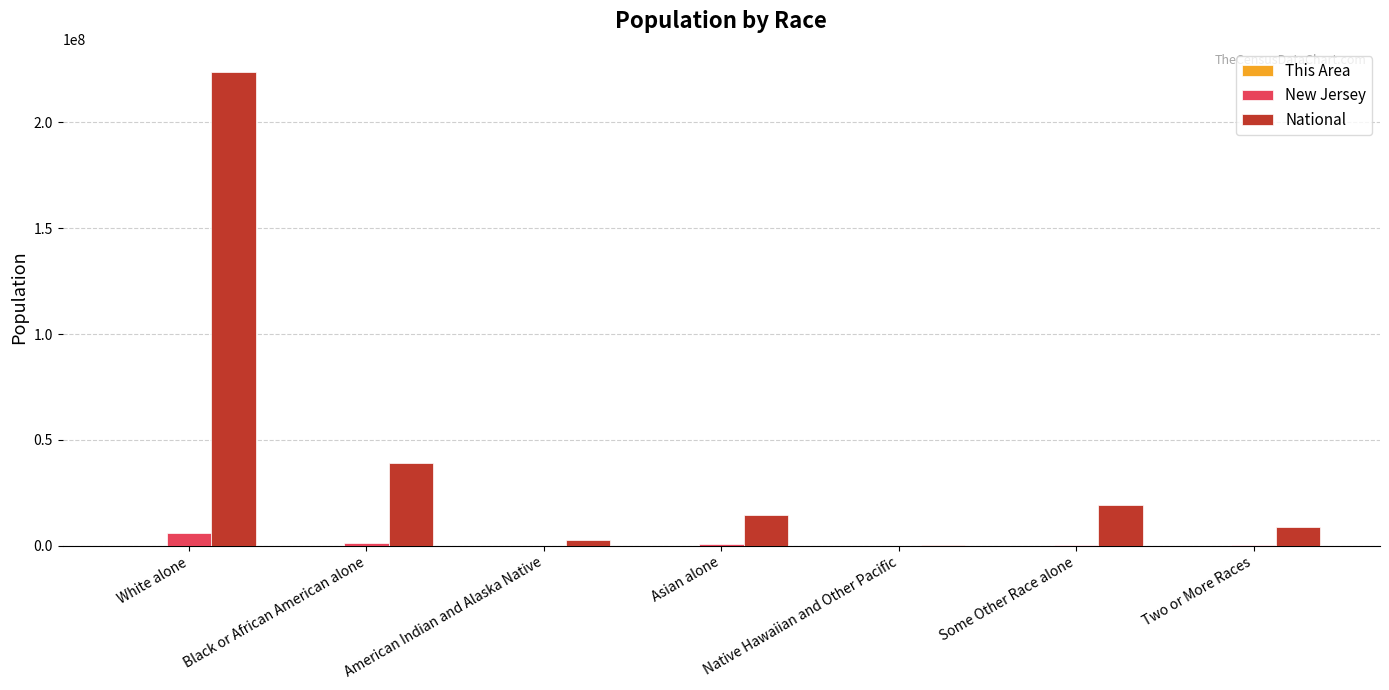

Which series has the largest total across all categories?

National